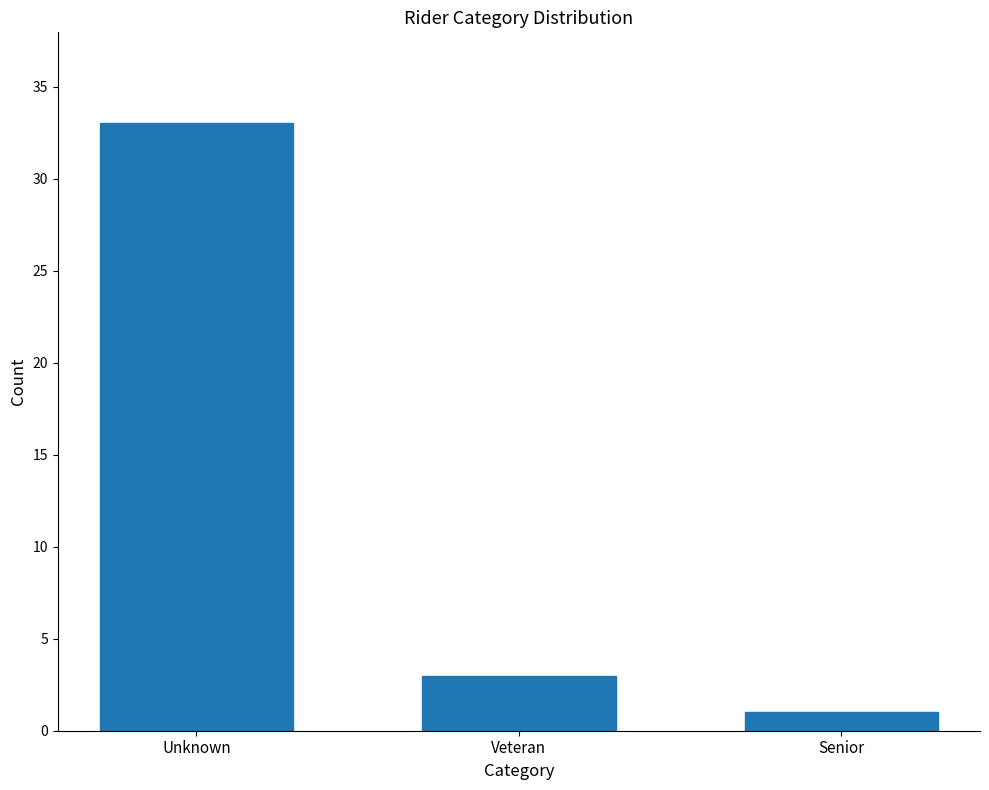

Reading right to left, transcribe all the data shown in this chart.

Senior=1	Veteran=3	Unknown=33